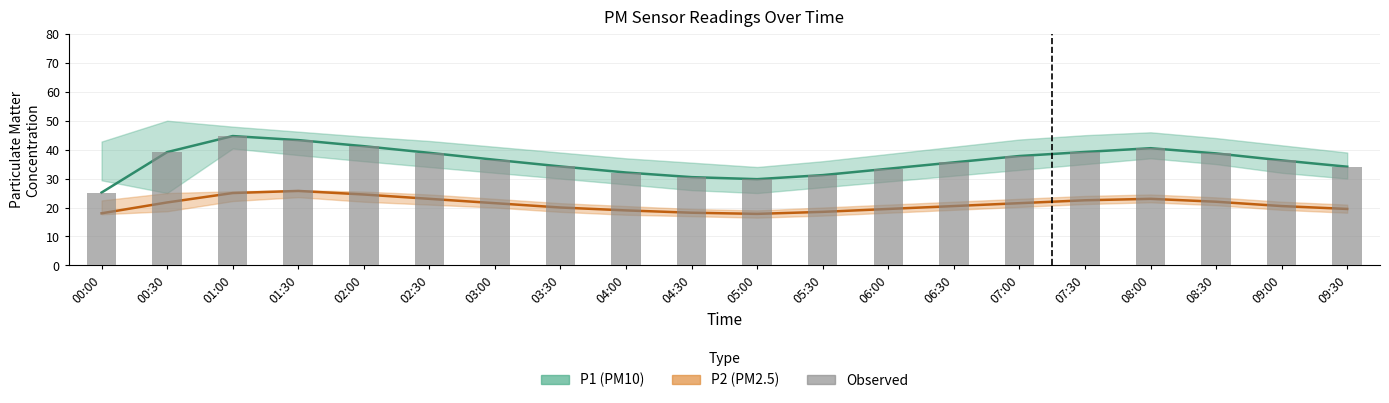

Does the chart contain any negative values?

No